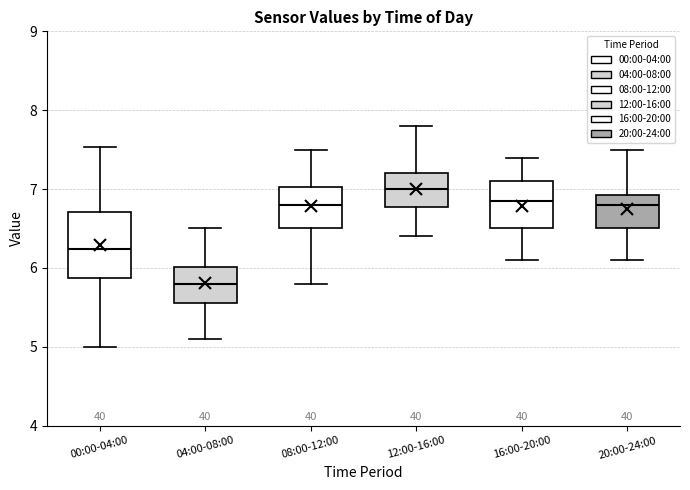

Which box's median line is the highest?

12:00-16:00